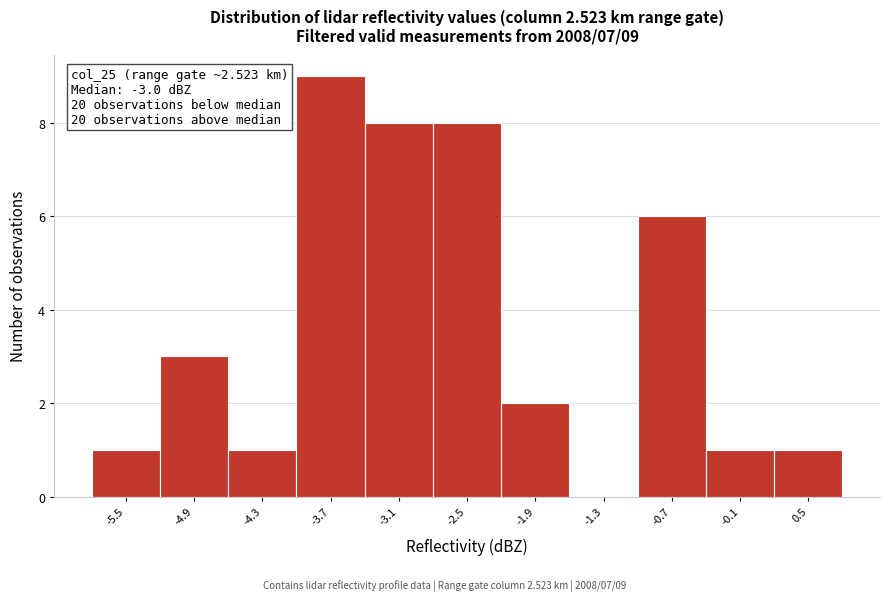

Over which range of the x-axis is the bar tallest?

-4.0 to -3.4